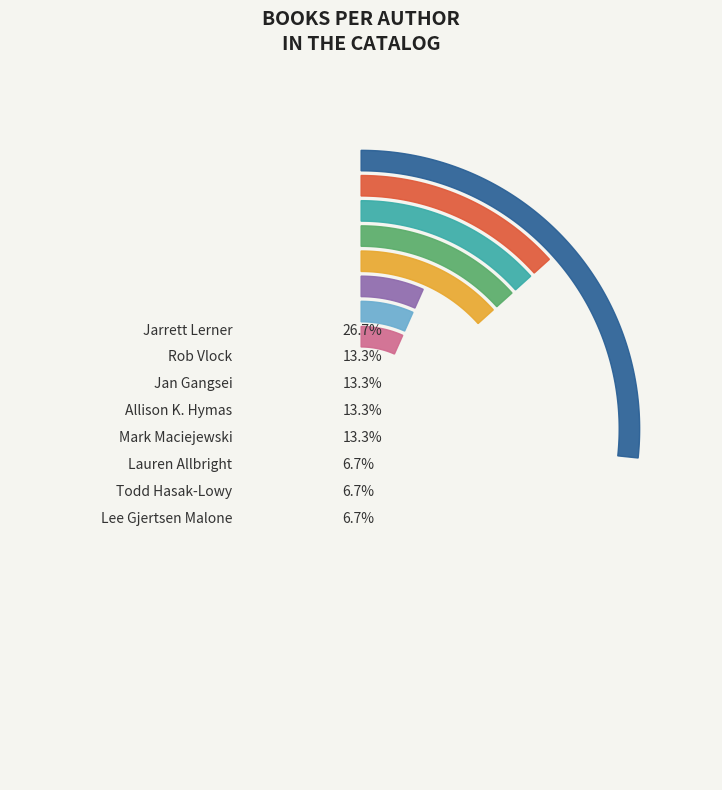

Does Jan Gangsei (564273236) represent more than half of the total?

No